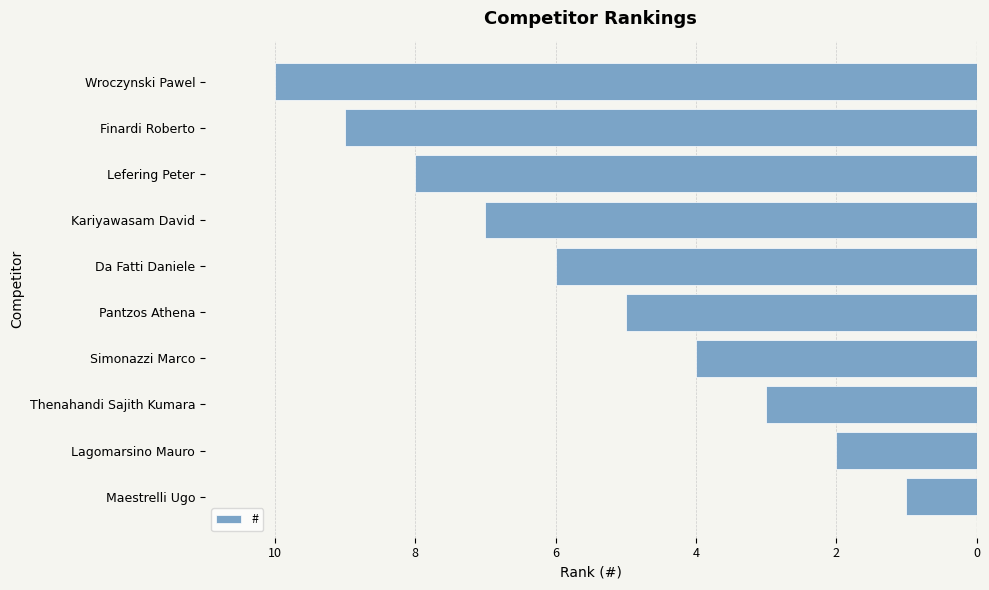

What is the difference between the maximum and minimum values?

9